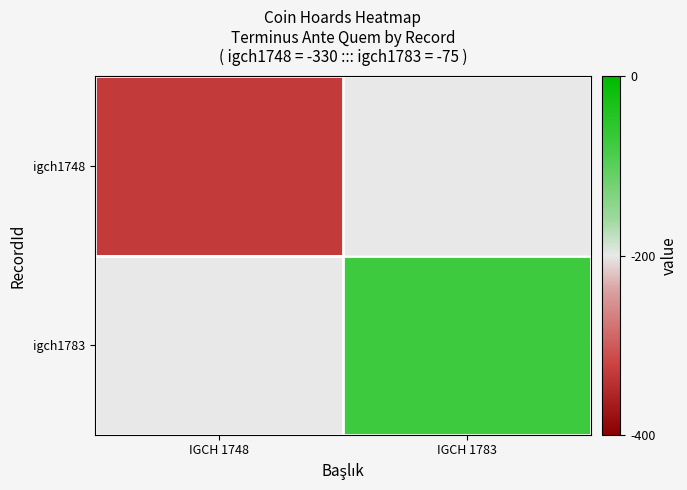

The igch1783 series shows -75.0 at IGCH 1783. True or false?

True